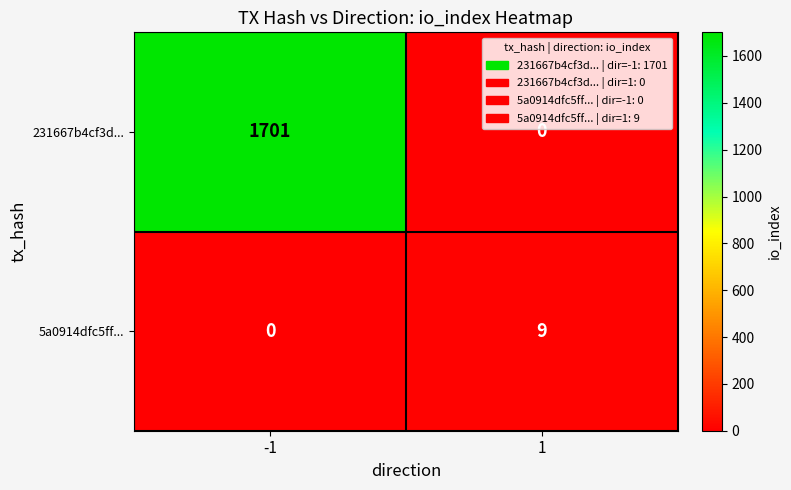

What is the approximate value of 231667b4cf3d... at -1, to the nearest 50?

1700